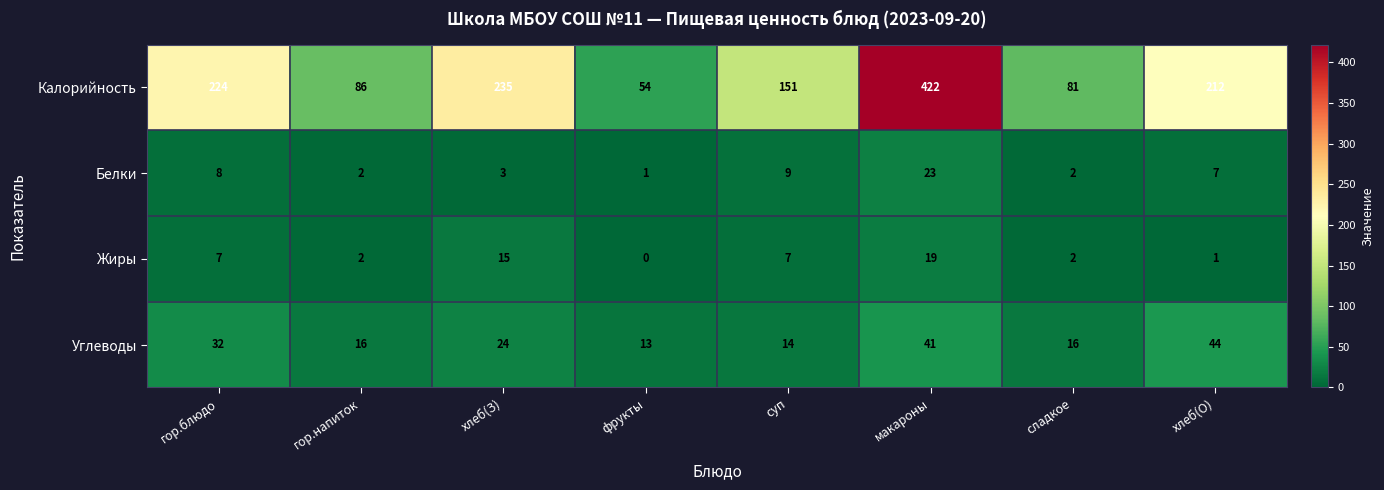

Which series changed the most between гор.блюдо and суп?

Калорийность